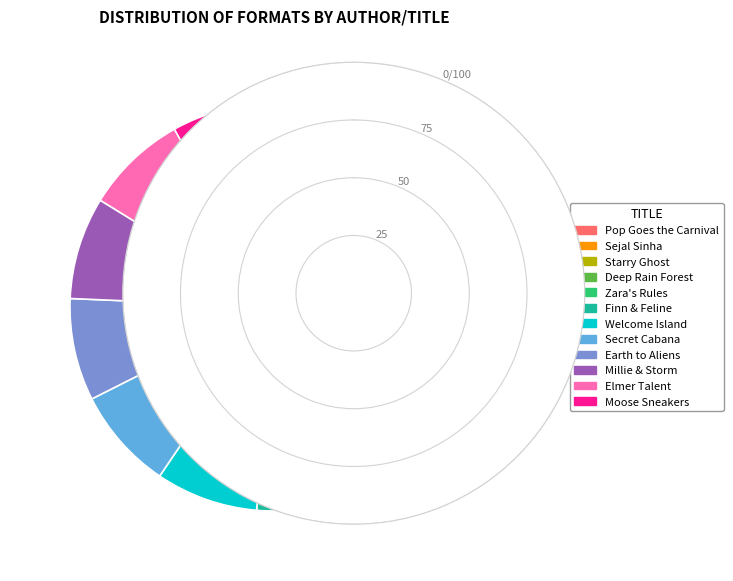

Count the number of slices in the pie.

12